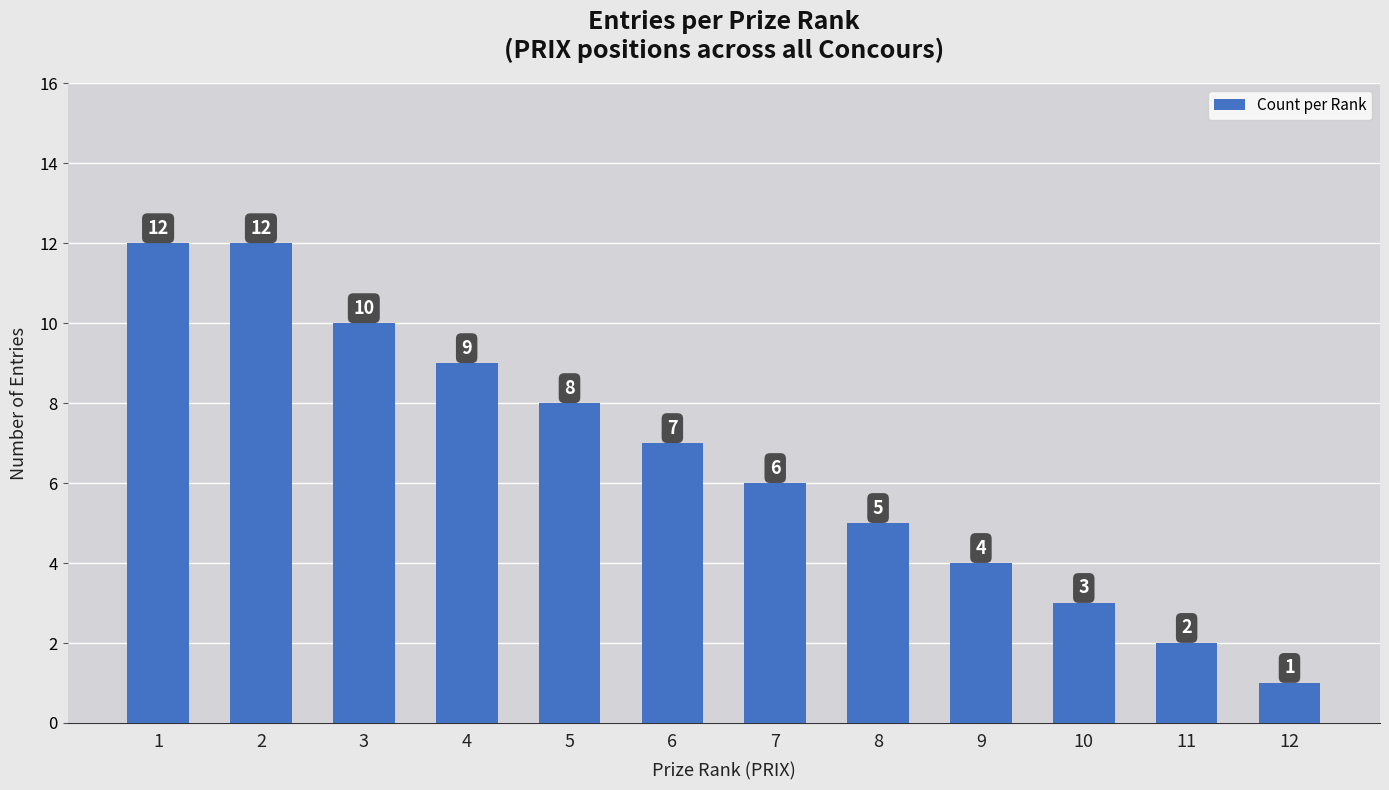

The value at 8 is 7. True or false?

False